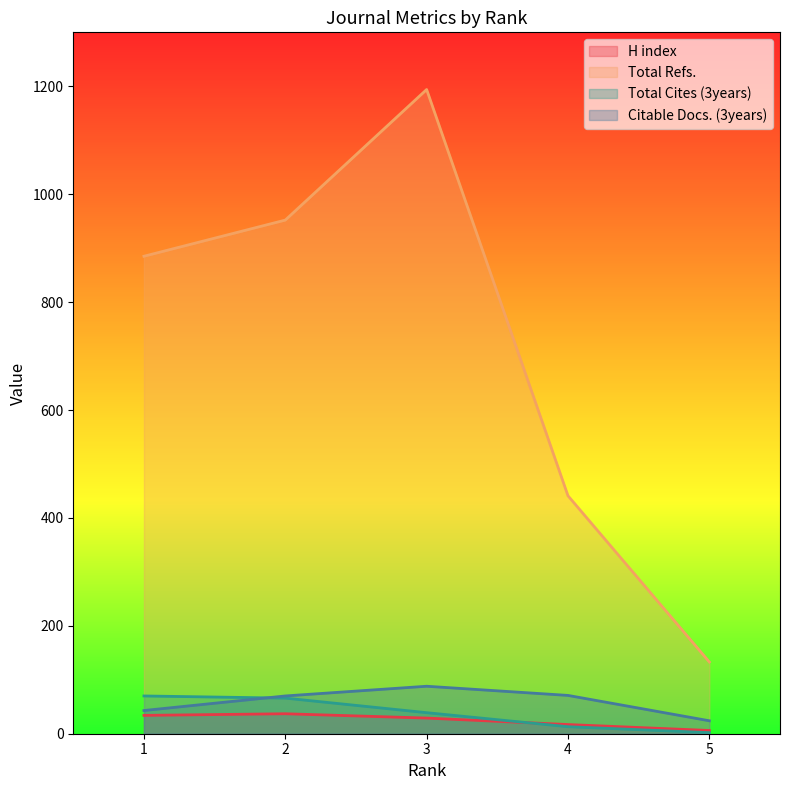

True or false: Citable Docs. (3years) has more than 2 points higher than both neighbors.

False